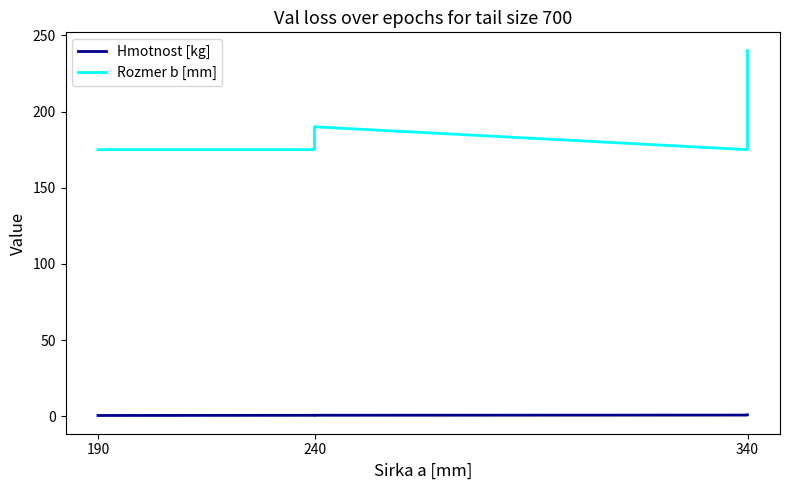

At which label is Hmotnost [kg] closest to 0?

190